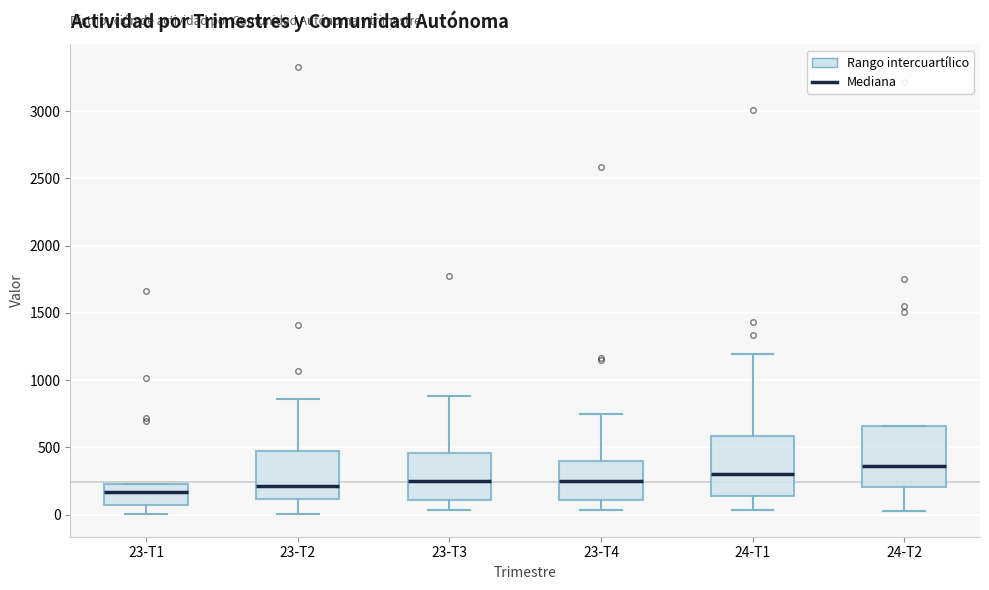

Reading left to right, transcribe this box plot: for each box, give where its median line is, the range the box spans, and where its two whiskers end, as read against the y-axis. The values are not printed on the chart, so give them approximately, as read against the axis.

23-T1: median 150, box 50 to 250, whiskers 0 to 250
23-T2: median 200, box 100 to 450, whiskers 0 to 850
23-T3: median 250, box 100 to 450, whiskers 50 to 900
23-T4: median 250, box 100 to 400, whiskers 50 to 750
24-T1: median 300, box 150 to 600, whiskers 50 to 1200
24-T2: median 350, box 200 to 650, whiskers 50 to 650